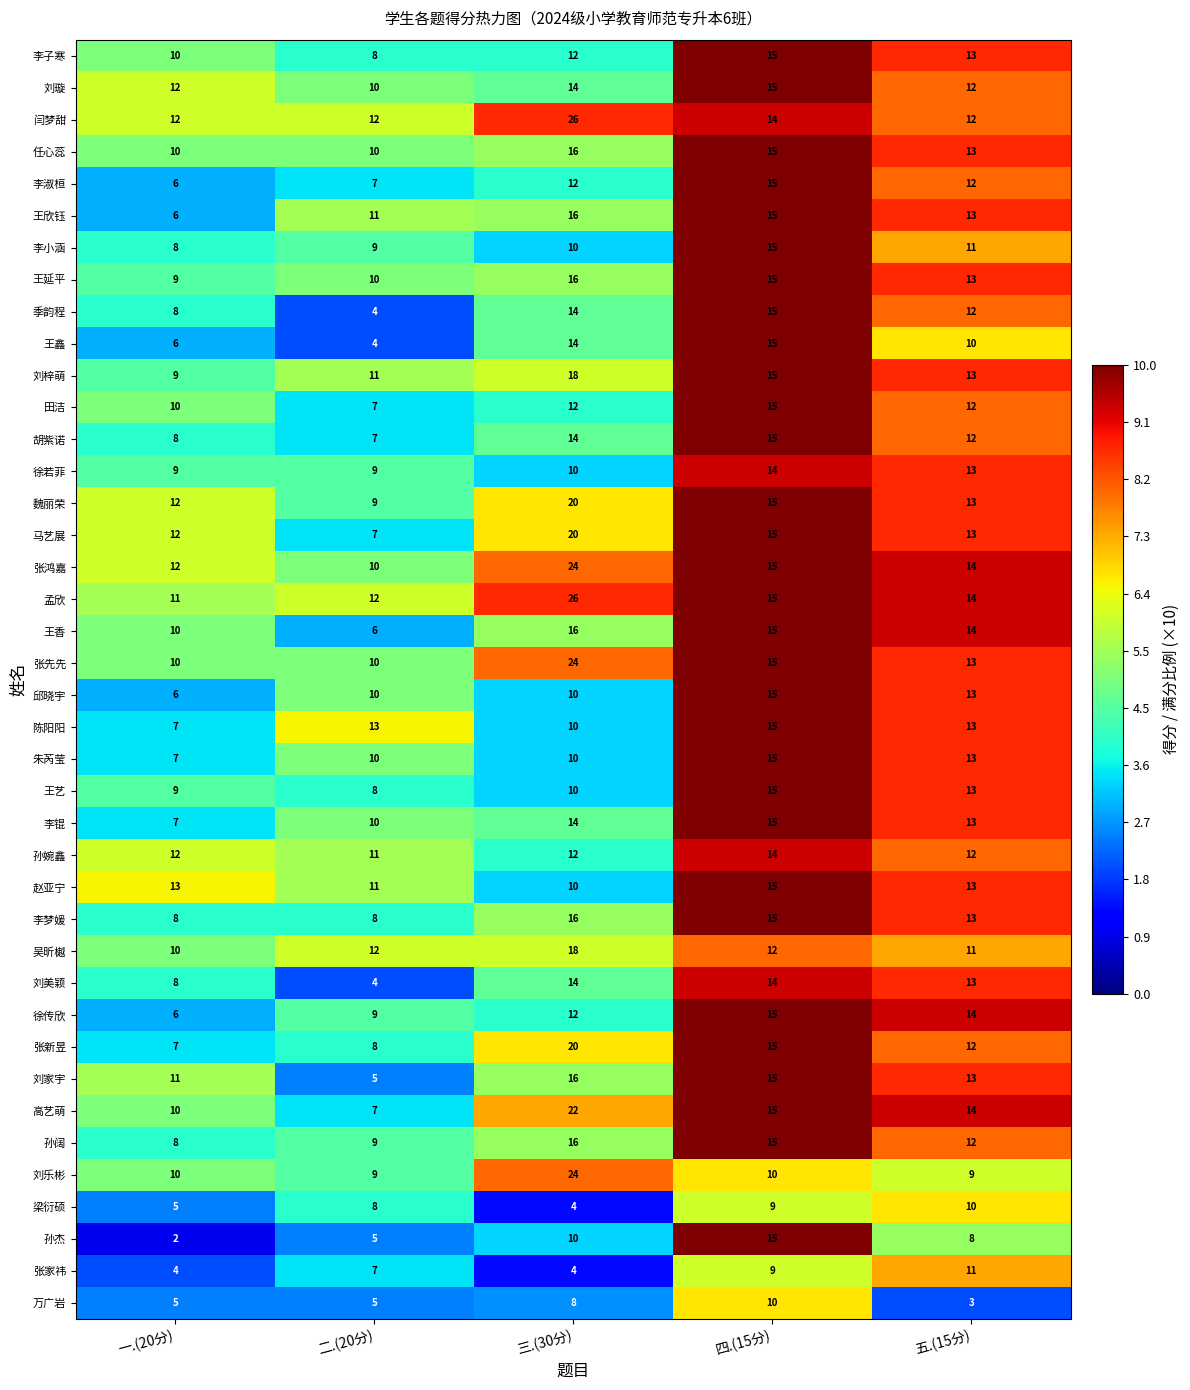

Which series changed the most between 三.(30分) and 四.(15分)?

刘乐彬